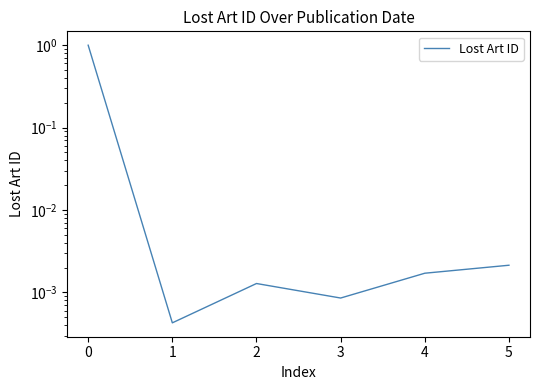

The value at 0 is 0.0. True or false?

False